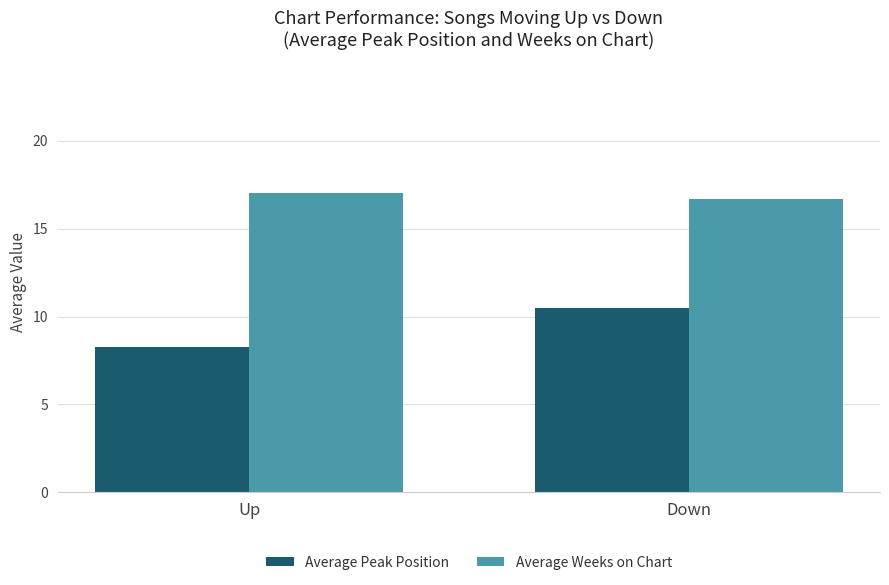

What is the label of the 1st bar from the right?

Down